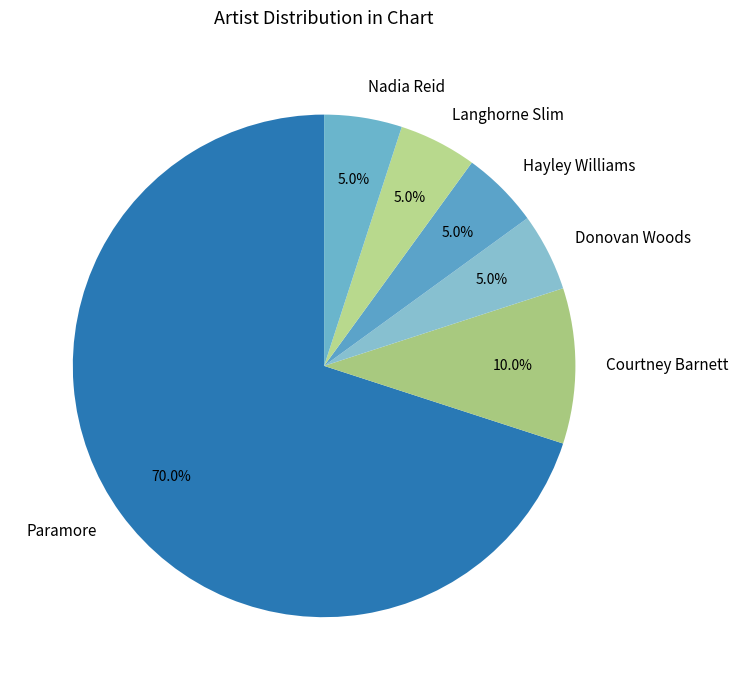

To the nearest percent, what is the combined percentage of Courtney Barnett and Hayley Williams?

15%